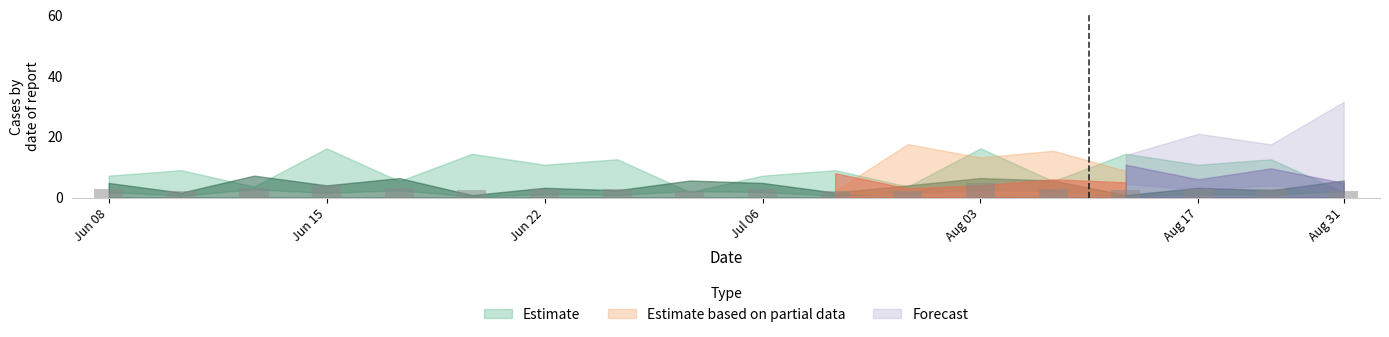

What is the greatest value displayed?

4.9